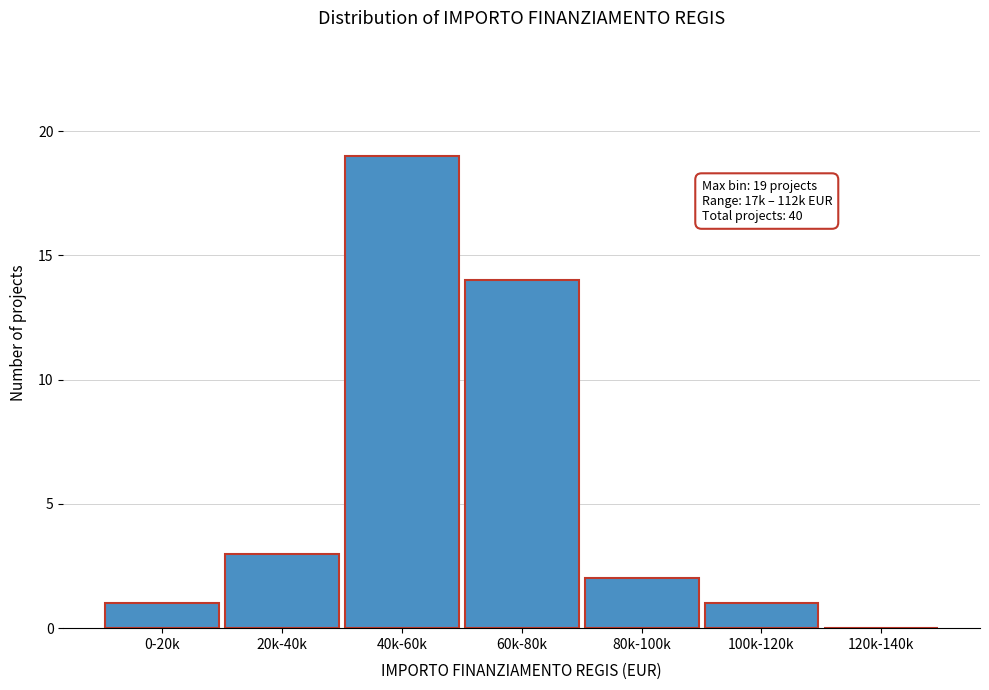

Reading left to right, extract all data points from this chart.

0-20k=1	20k-40k=3	40k-60k=19	60k-80k=14	80k-100k=2	100k-120k=1	120k-140k=0